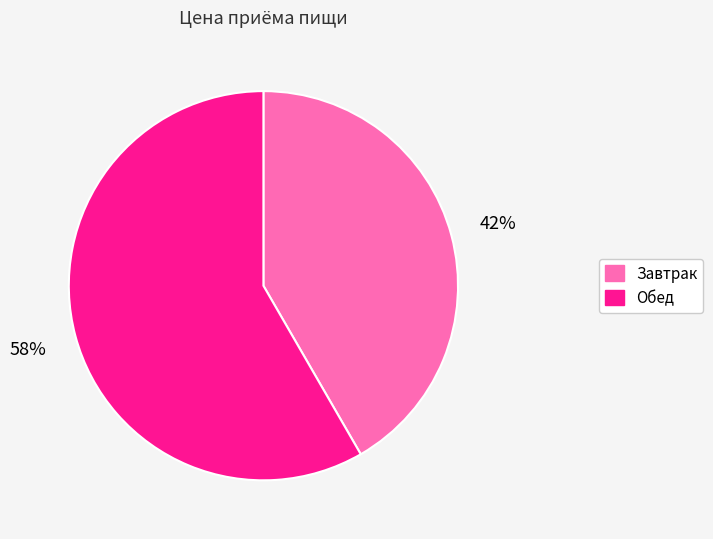

What is the smallest slice in the pie chart?

Завтрак